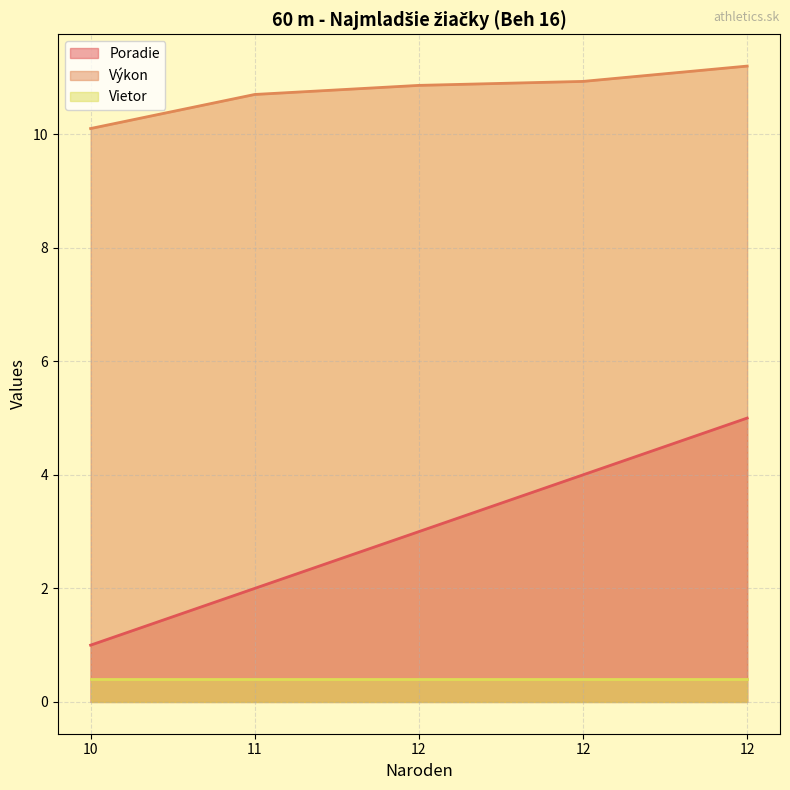

The Výkon series shows 10.7 at 11. True or false?

True